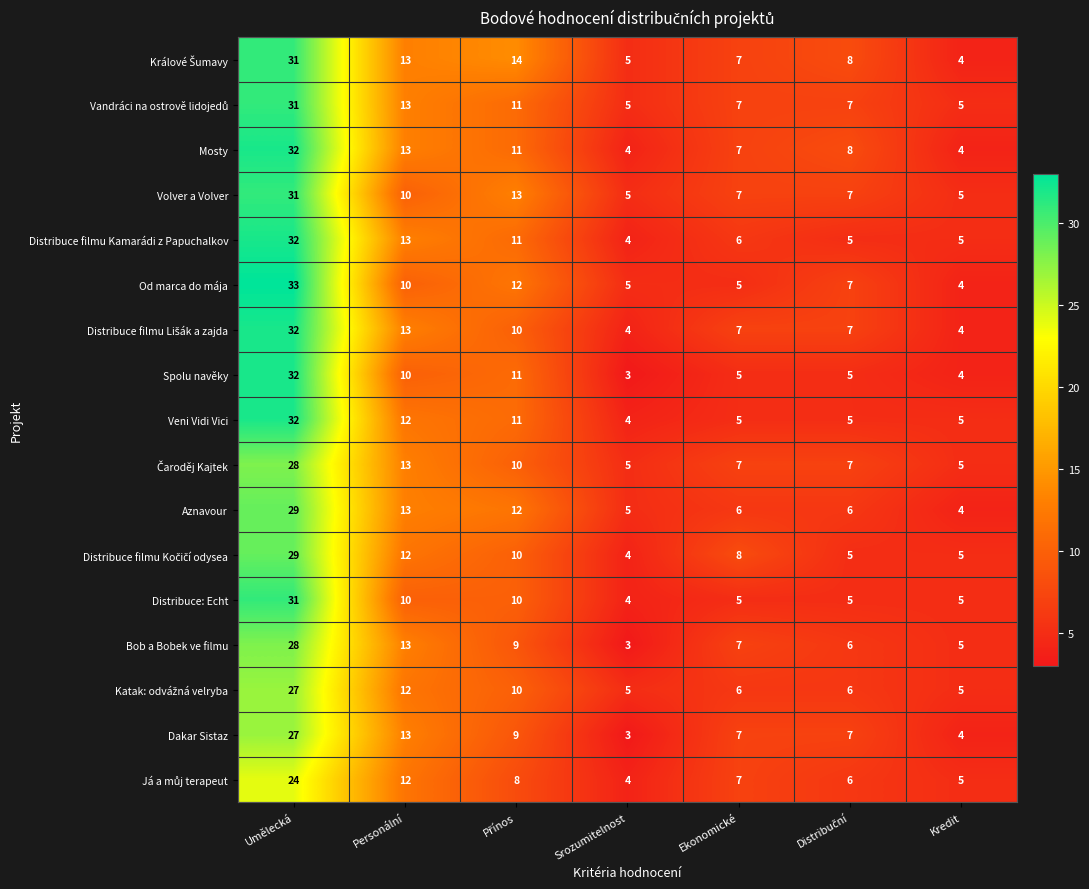

Is it true that Veni Vidi Vici equals 32 at Umělecká?

True